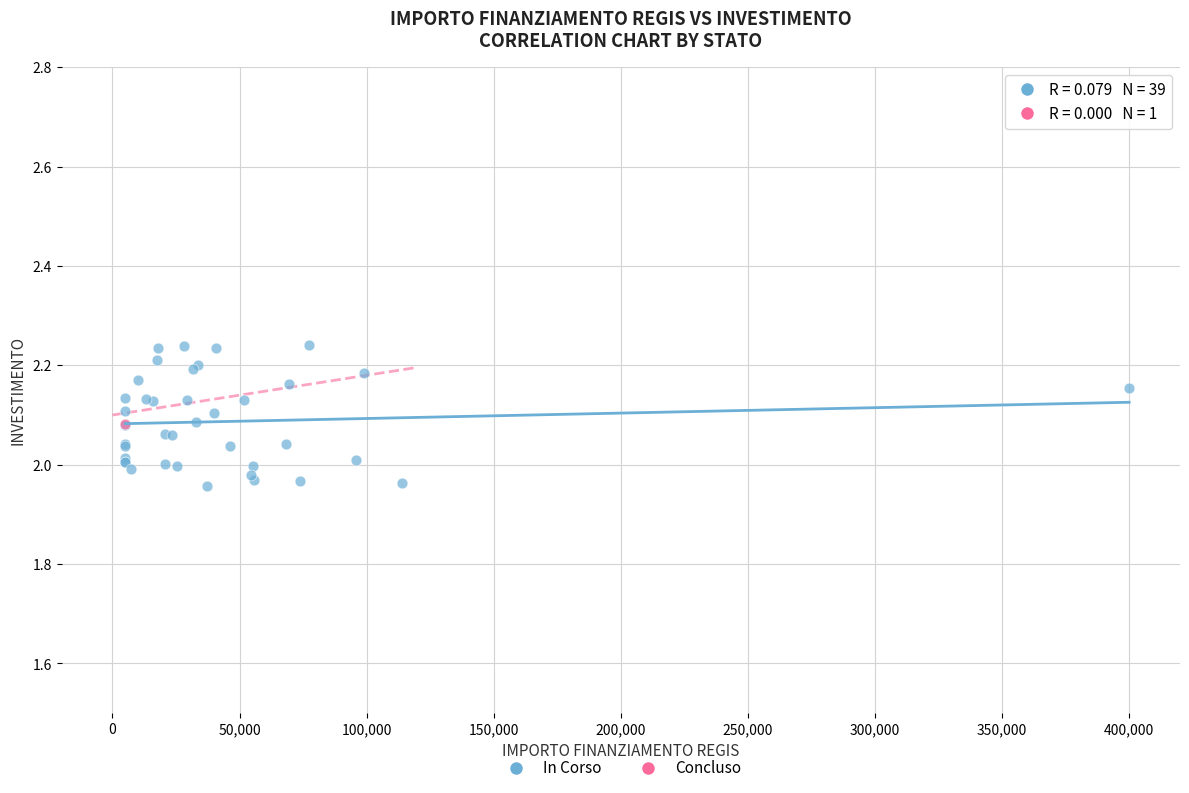

What are all the series names shown in the legend?

In Corso, Concluso